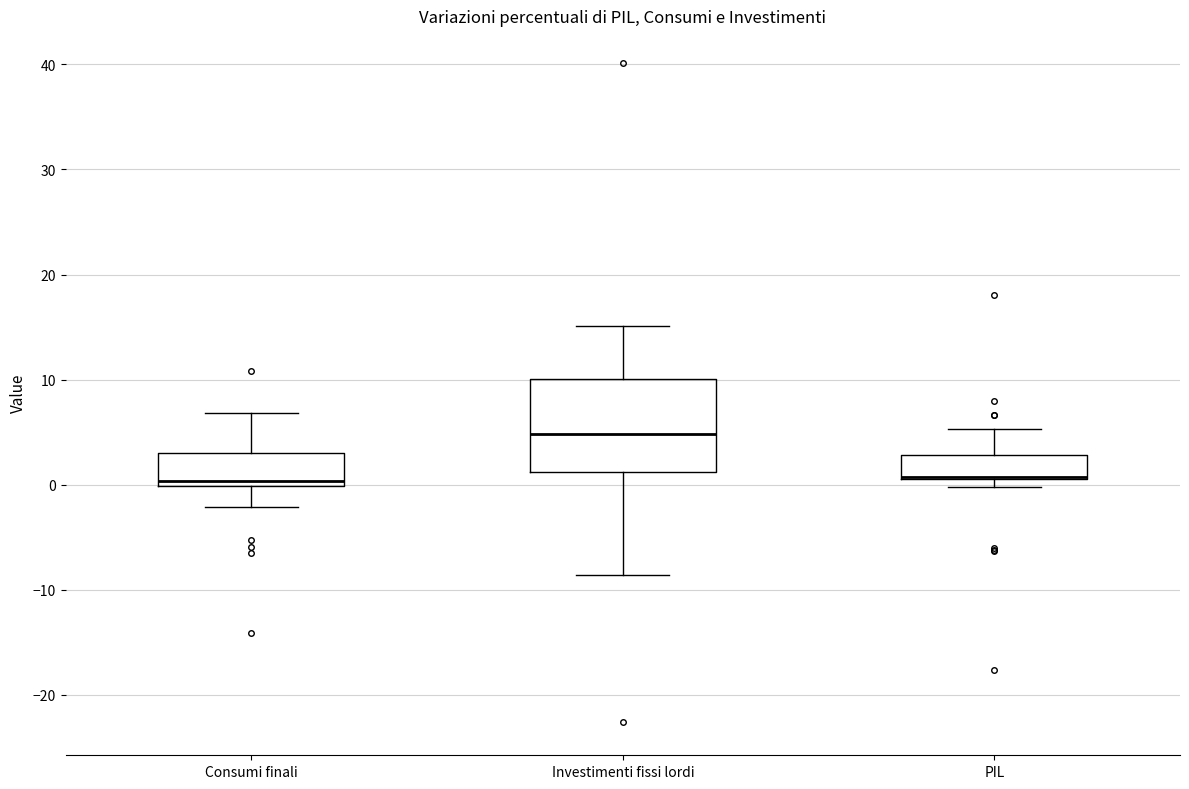

Where does the upper whisker of the box for Investimenti fissi lordi end on the y-axis? The values are not printed on the chart, so give them approximately, as read against the axis.

15